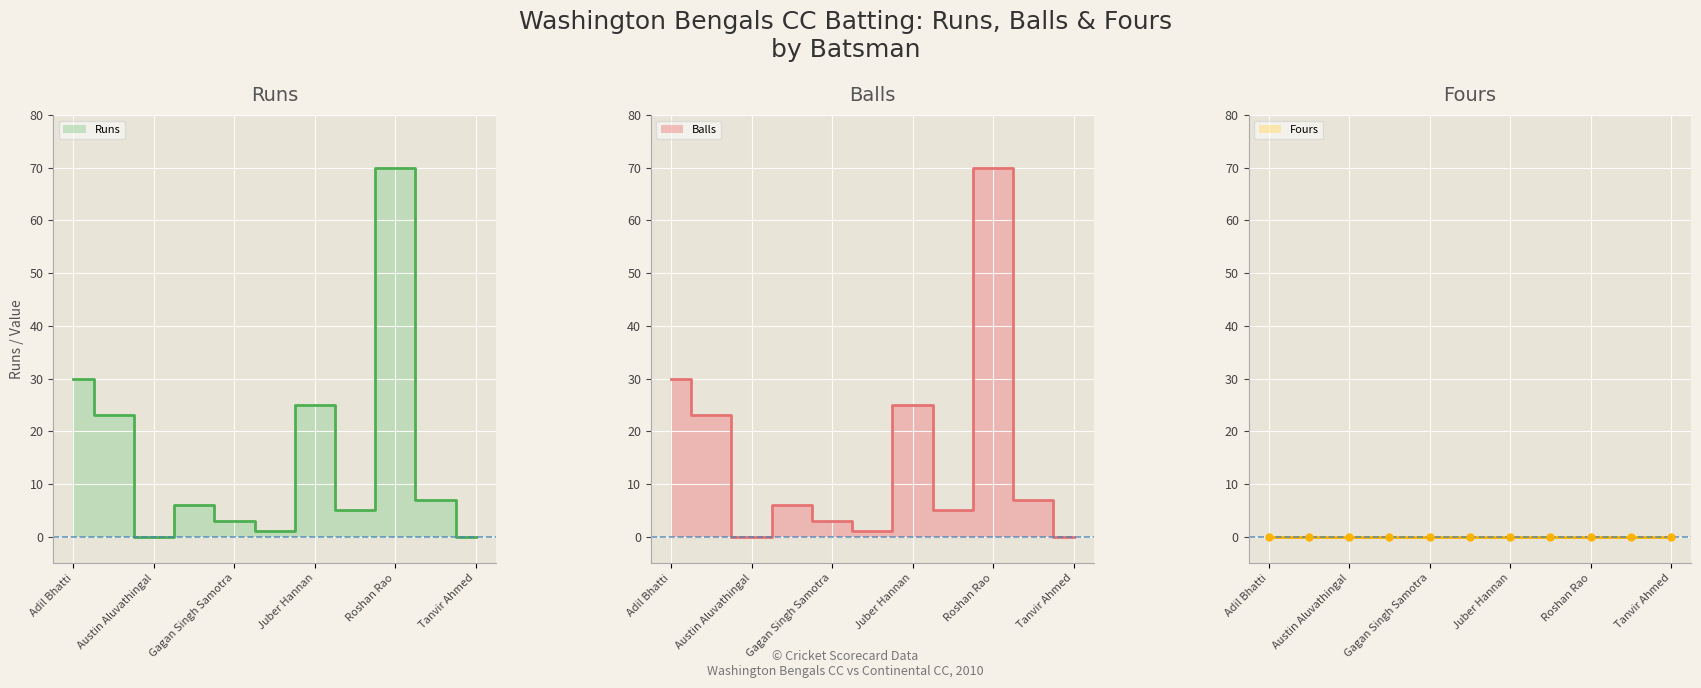

In Runs line, how many points are higher than both neighbors (excluding endpoints)?

3